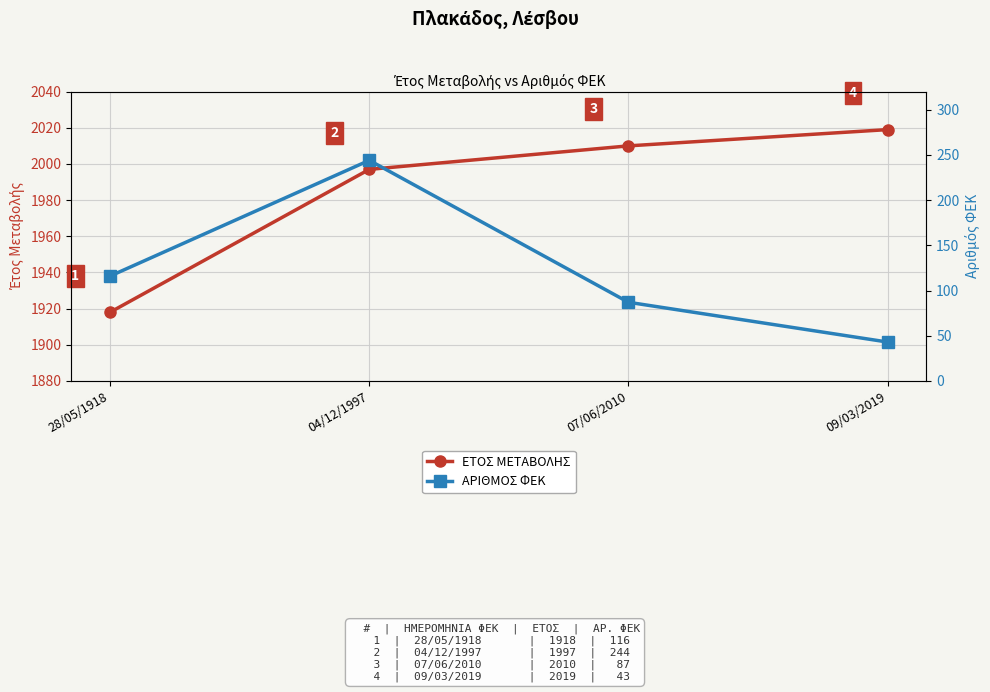

True or false: ΑΡΙΘΜΟΣ ΦΕΚ and ΕΤΟΣ ΜΕΤΑΒΟΛΗΣ cross at least once.

False